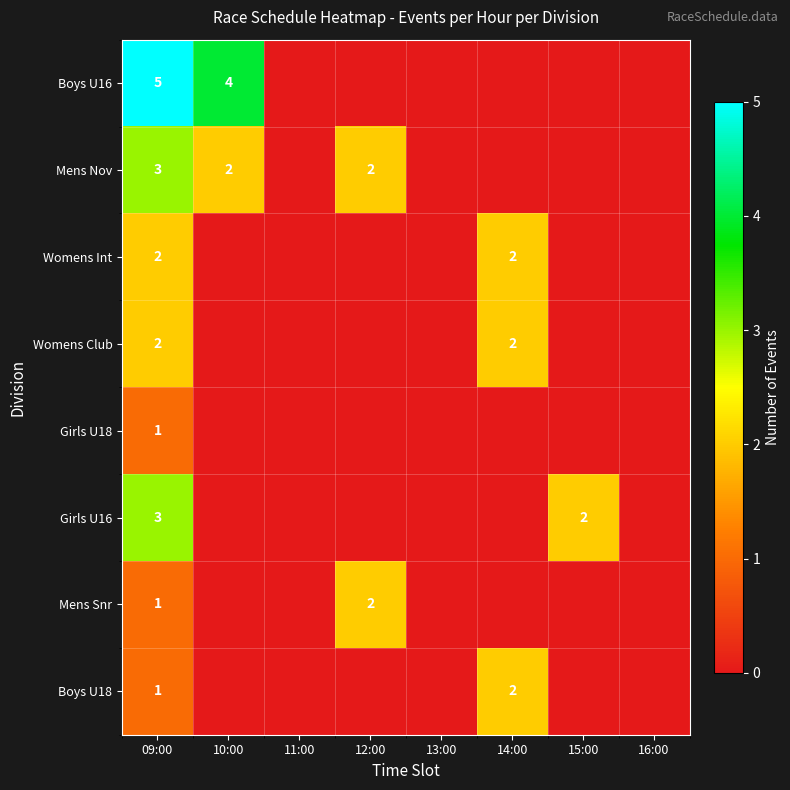

Is it true that Boys U18 equals 0 at 09:00?

False